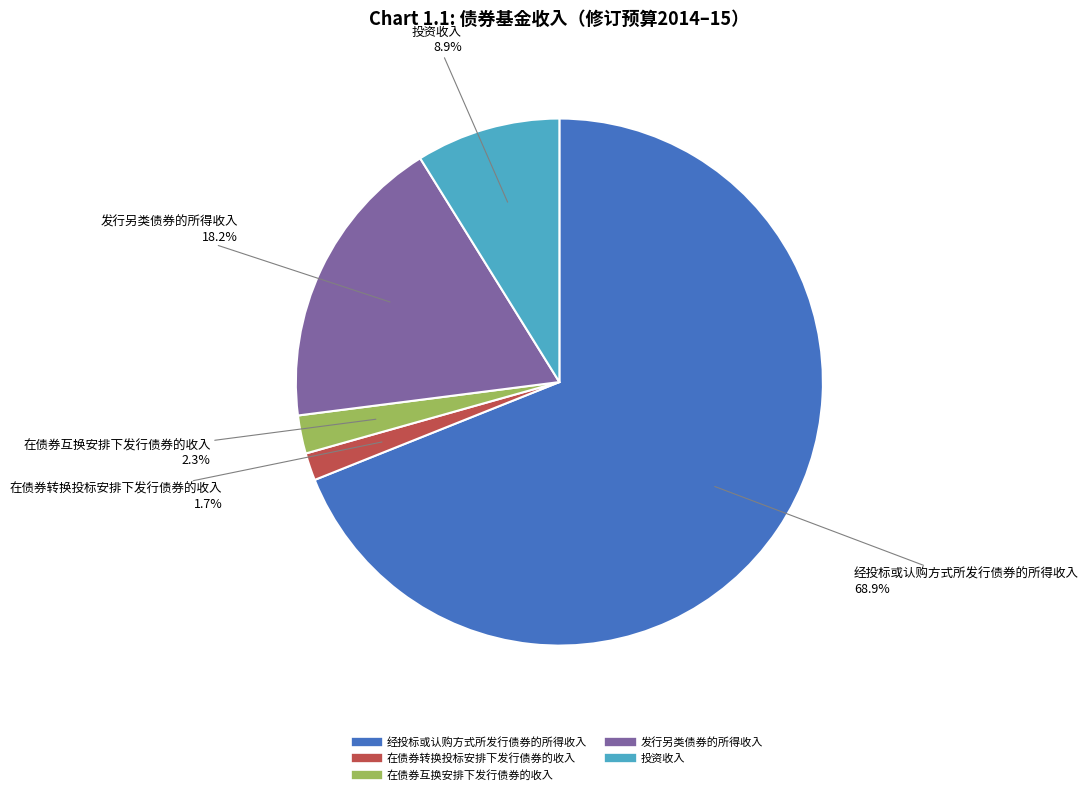

What portion of the pie excludes 在债券转换投标安排下发行债券的收入?

98.3%